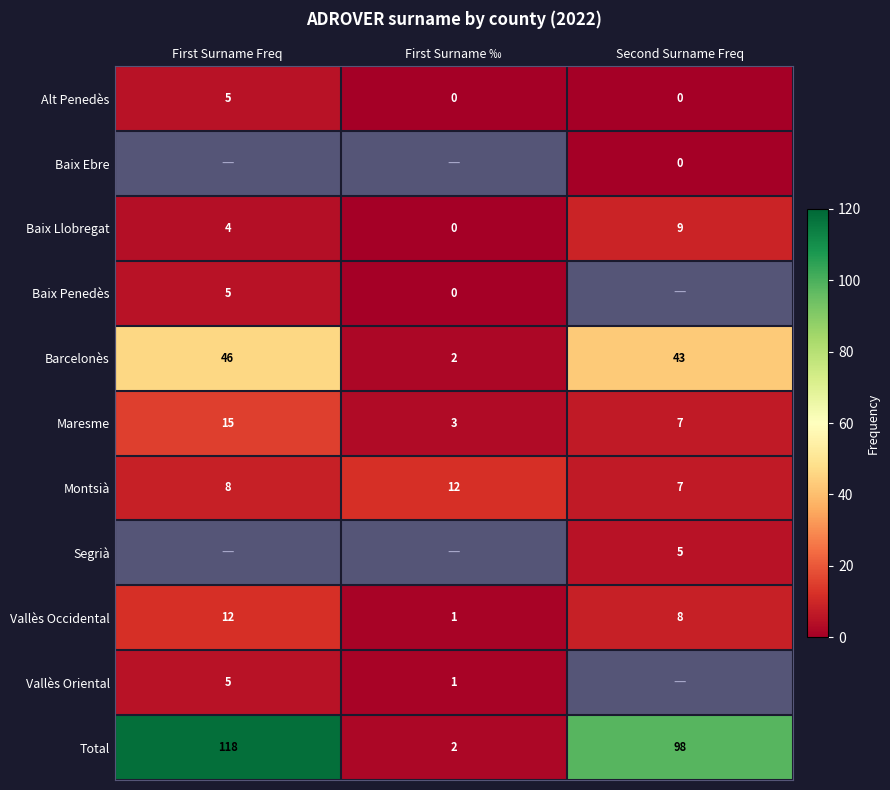

What is the sum of the Alt Penedès values at Second Surname Freq and First Surname Freq?

5